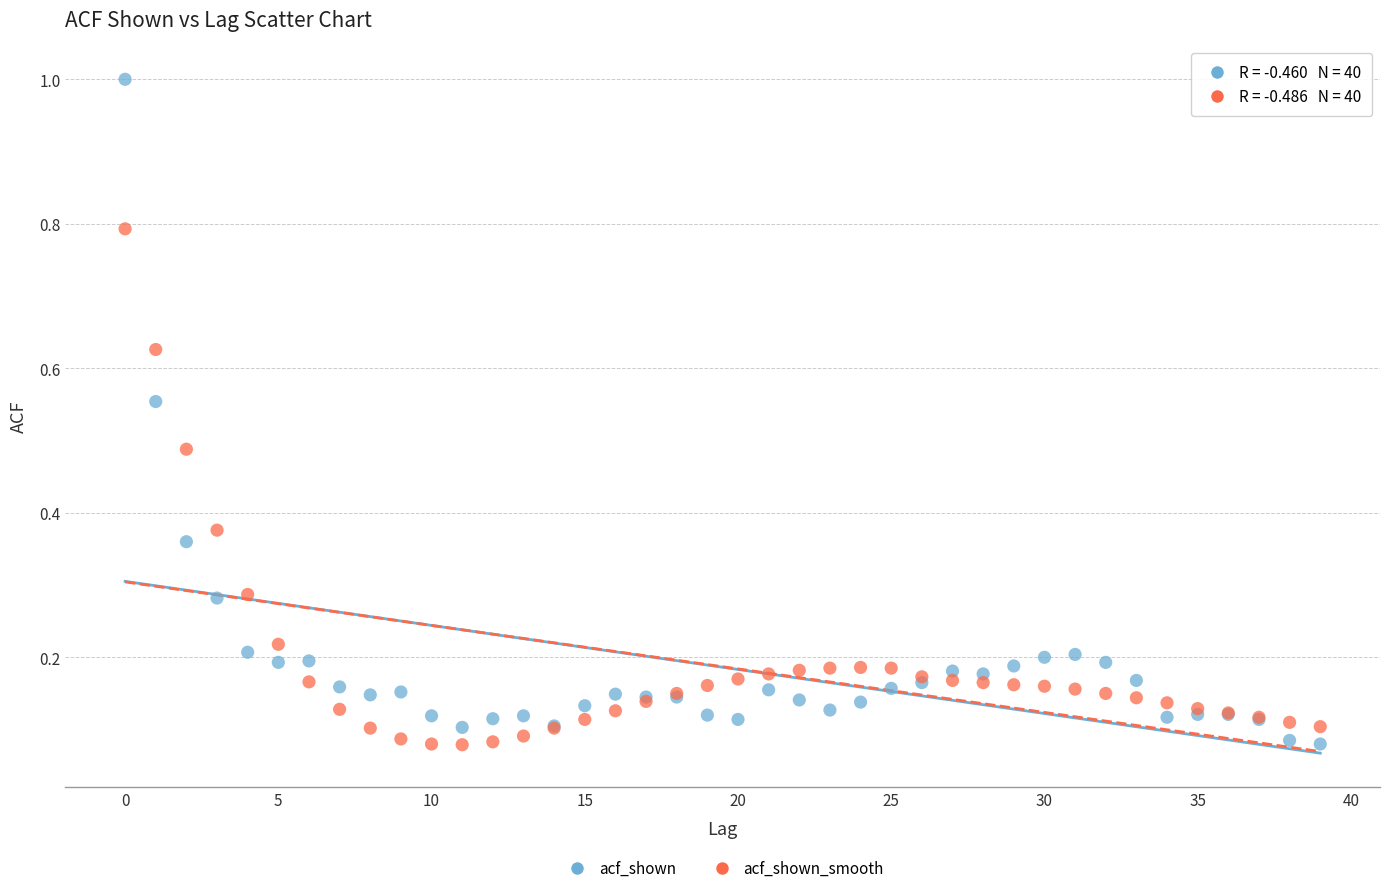

Which series contains the highest Y value?

acf_shown